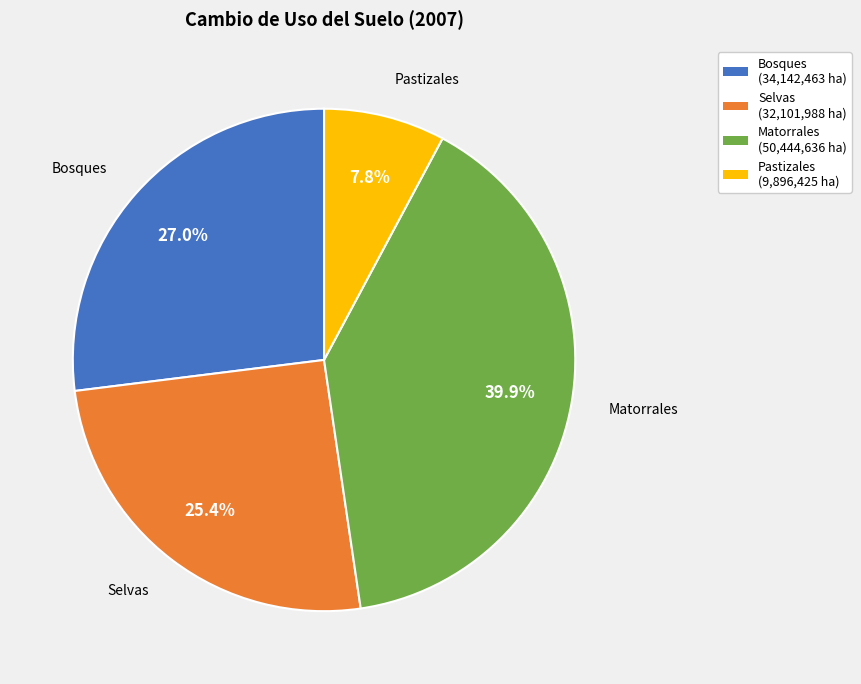

To the nearest percent, what is the average slice percentage?

25%